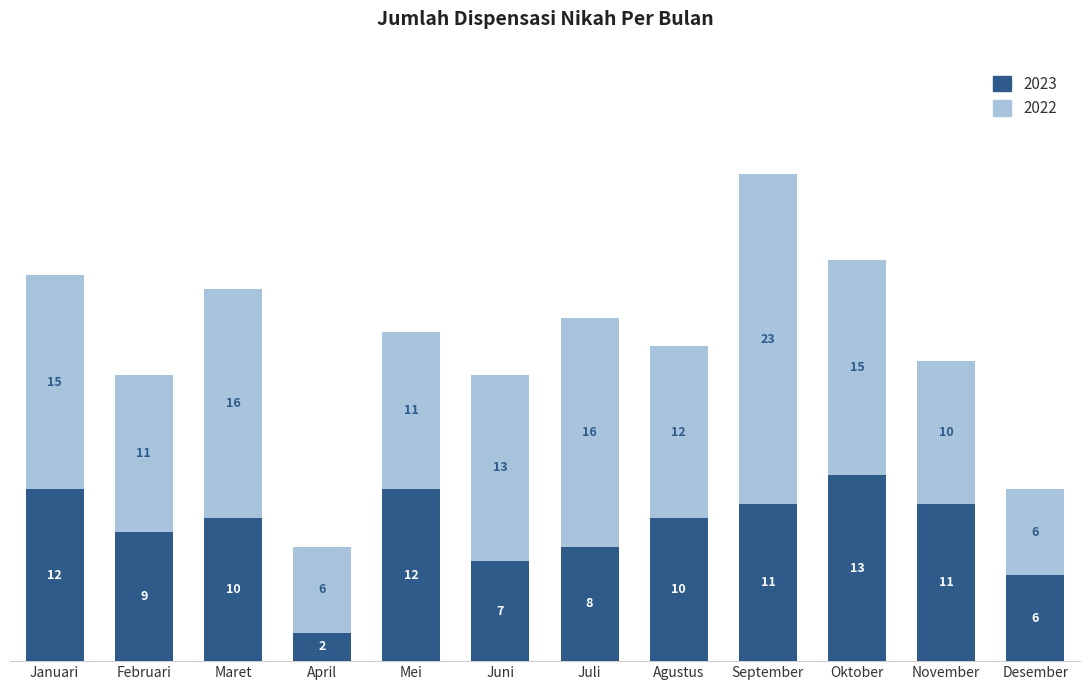

What is the average value of the 2023 series?

9